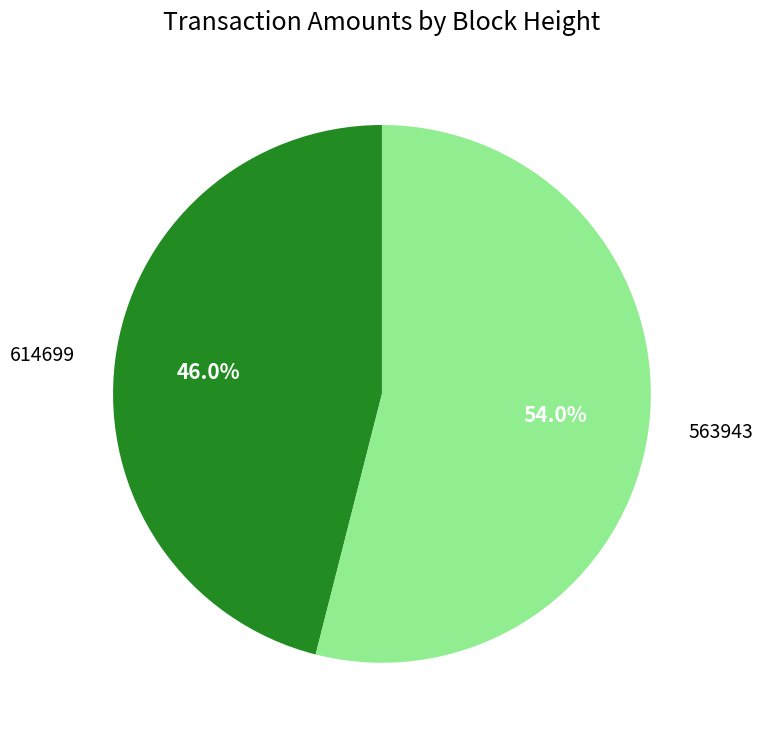

Which category accounts for the majority?

563943